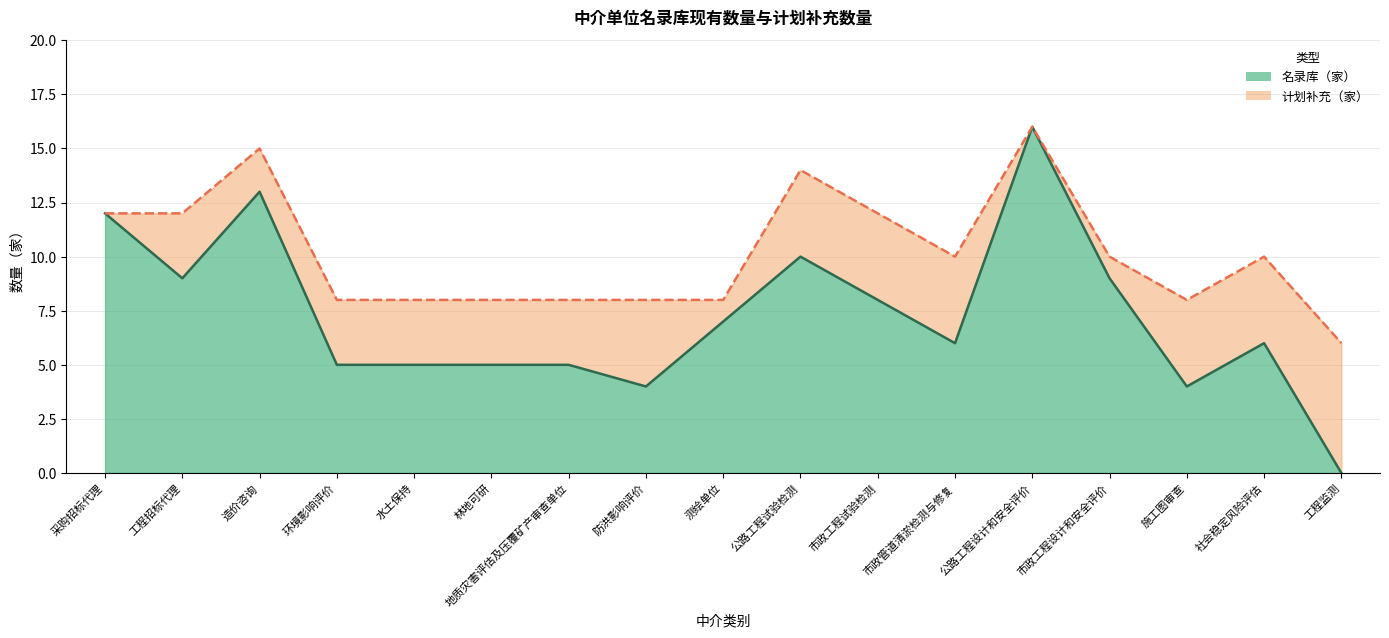

Approximately how many times larger is the value at 地质灾害评估及压覆矿产审查单位 compared to 采购招标代理?

0.4